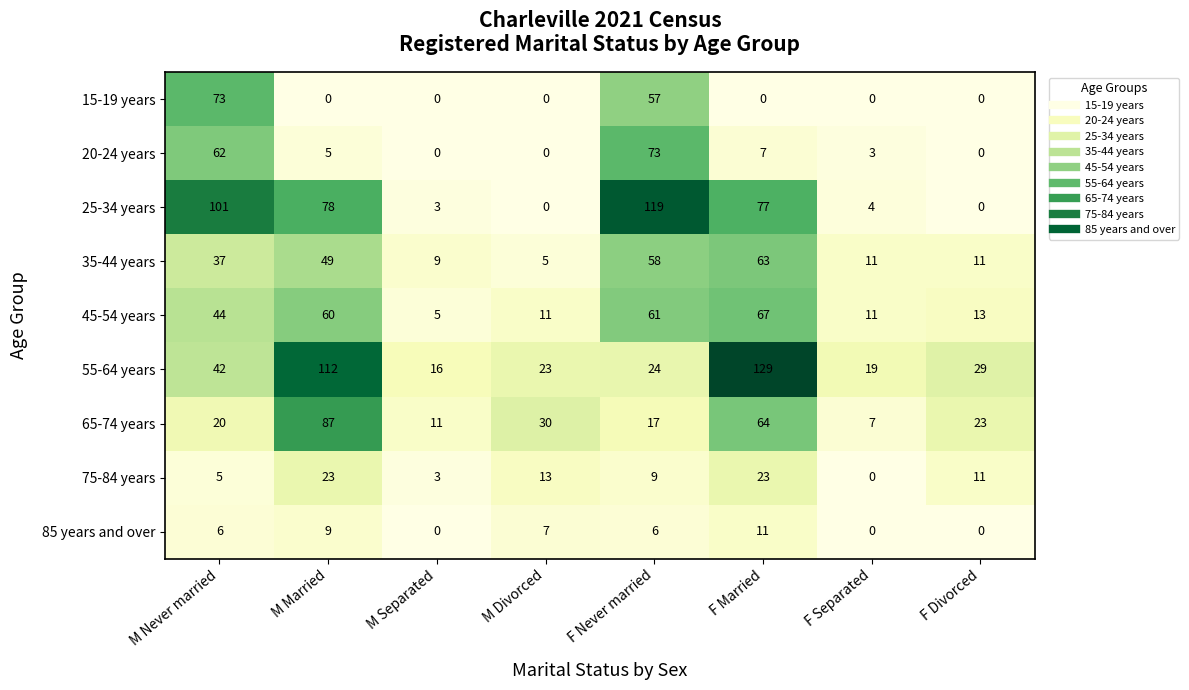

At which label is 25-34 years closest to 59?

F Married